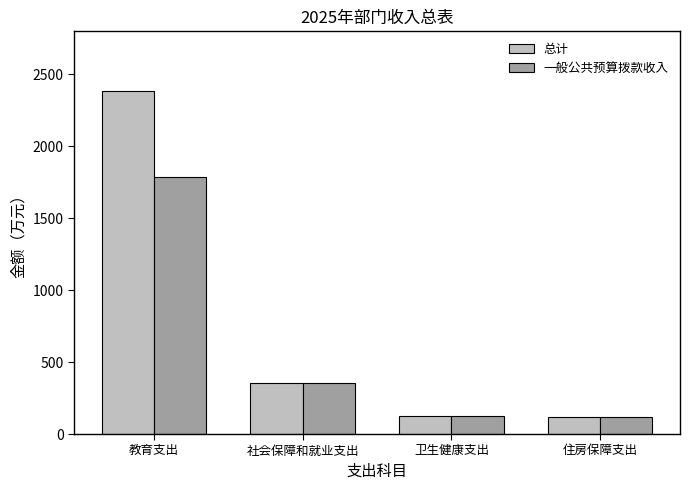

What is the sum of the 总计 values at 教育支出 and 住房保障支出?

2507.9